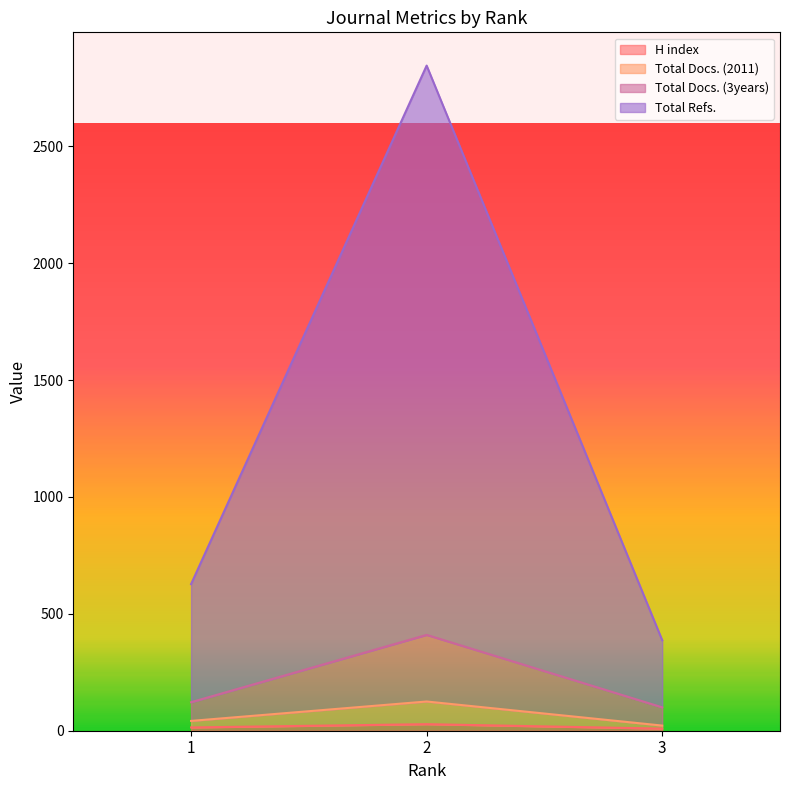

True or false: Total Docs. (3years) has a value of 129 at 2.

False